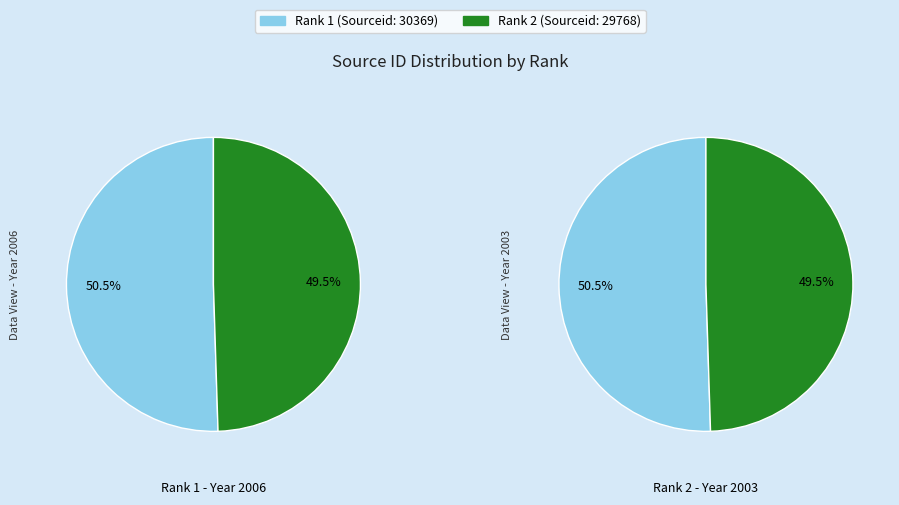

To the nearest percent, what percentage of the pie is 2?

50%